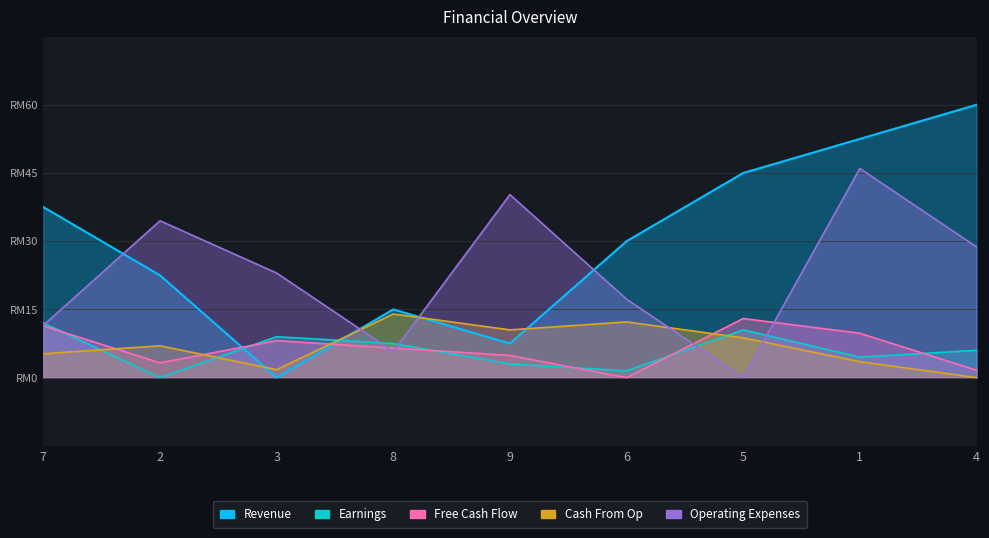

At which label is Earnings closest to 6?

4